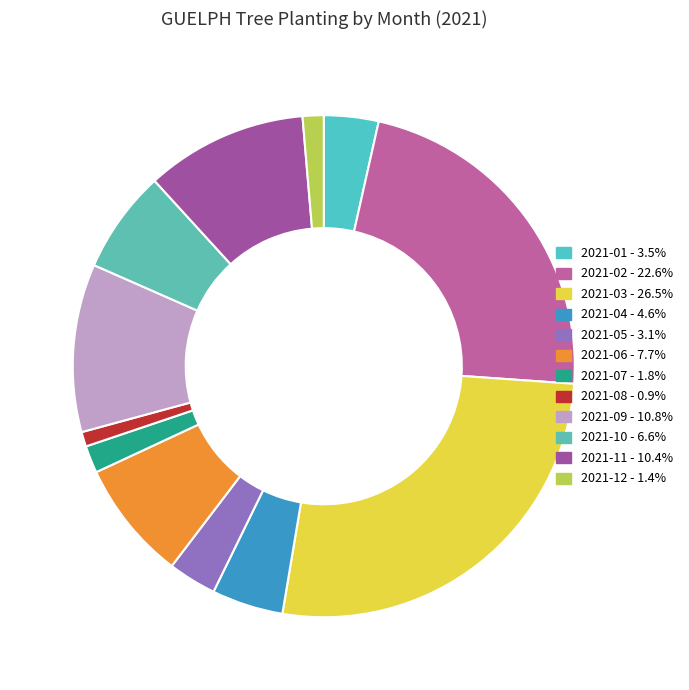

What is the largest slice in the pie chart?

2021-03